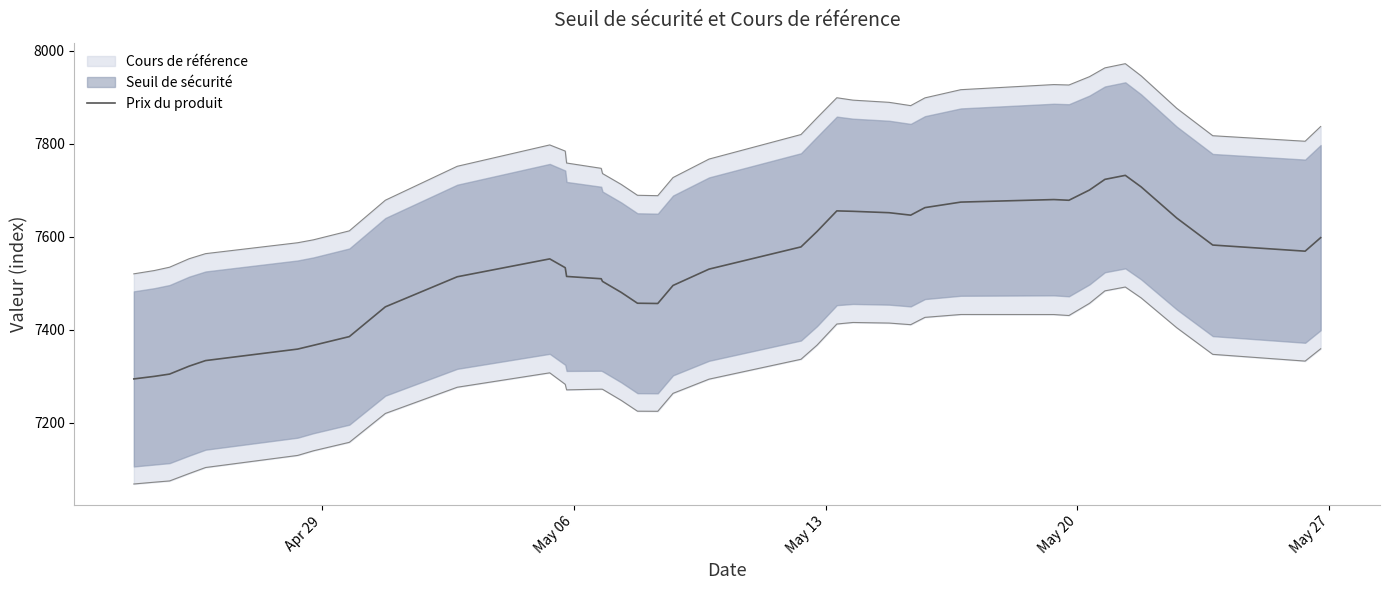

What is the maximum value for Prix du produit?

7731.7